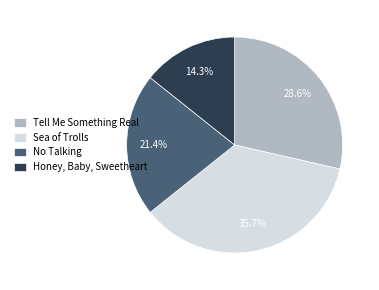

How many slices are in this pie chart?

4